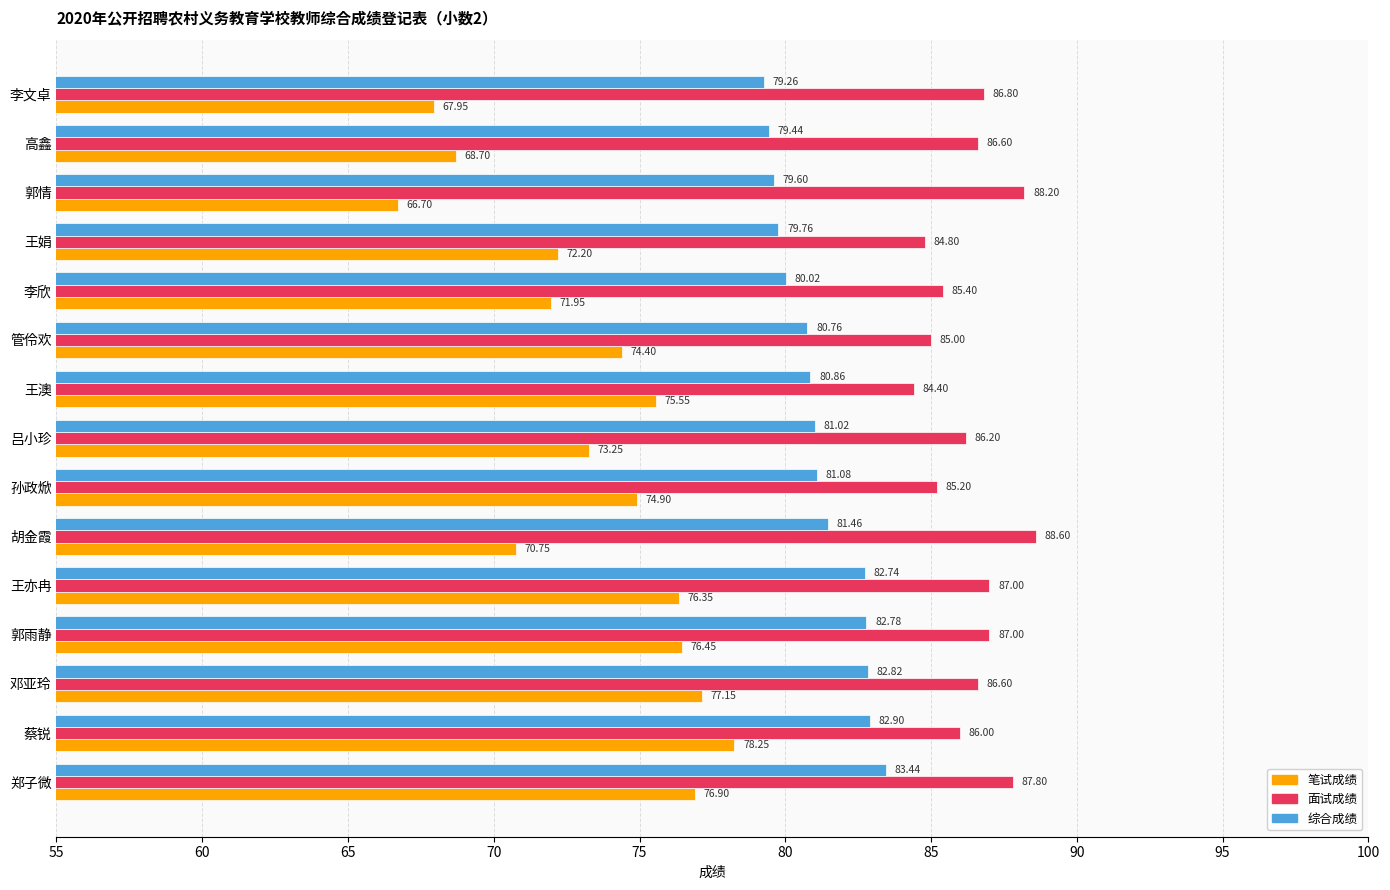

At how many categories does at least one series exceed 68?

15